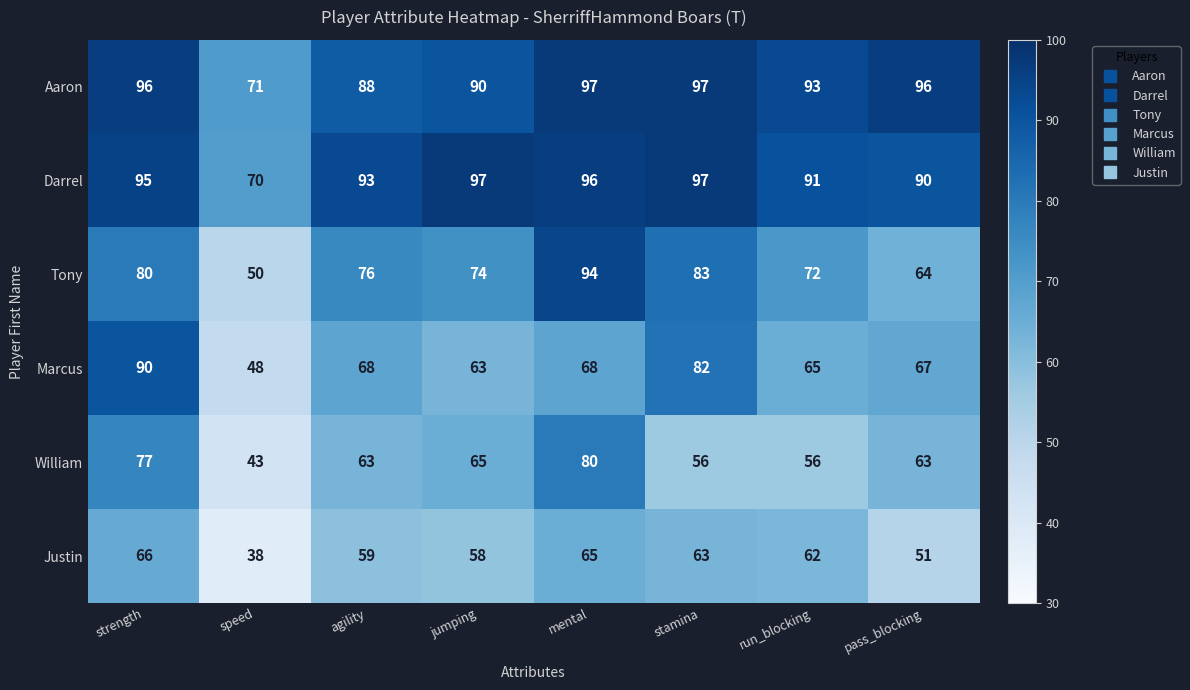

What is the difference between the maximum and minimum values in the Tony series?

44